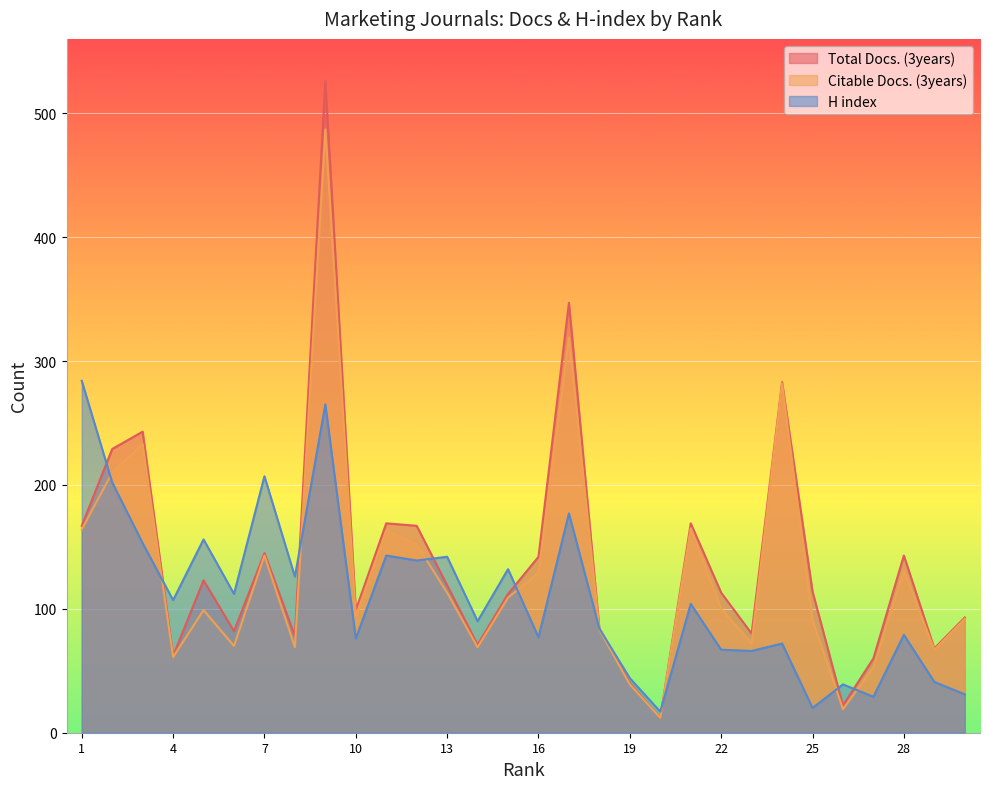

The Citable Docs. (3years) series shows 143 at 24. True or false?

False